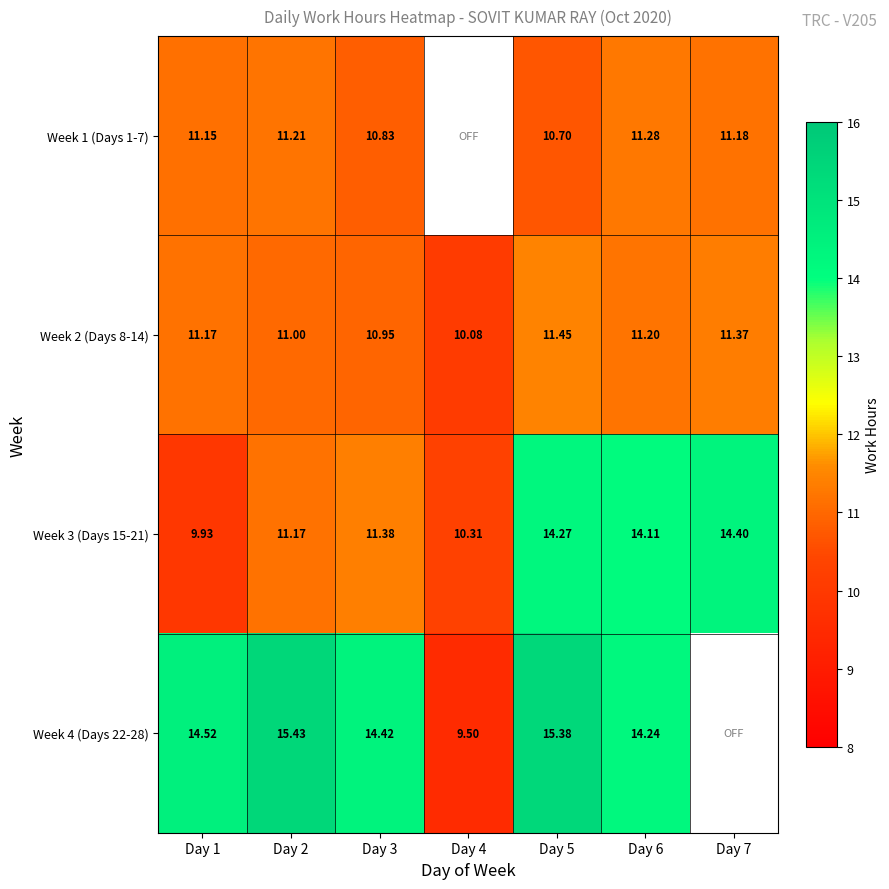

Is the value of Week 3 (Days 15-21) at Day 6 greater than the value of Week 2 (Days 8-14) at Day 1?

Yes